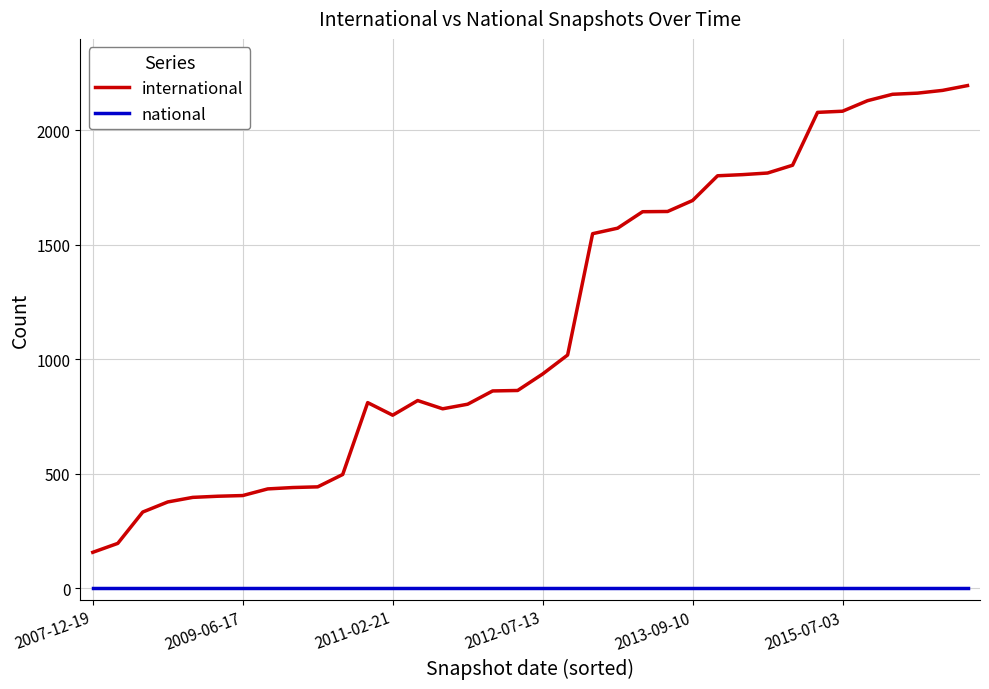

What is the minimum value for international?

157